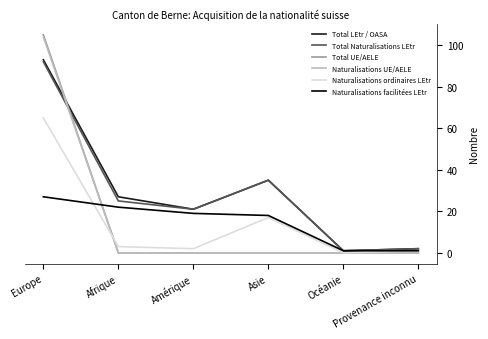

The value of Naturalisations facilitées LEtr at Afrique is 9. True or false?

False